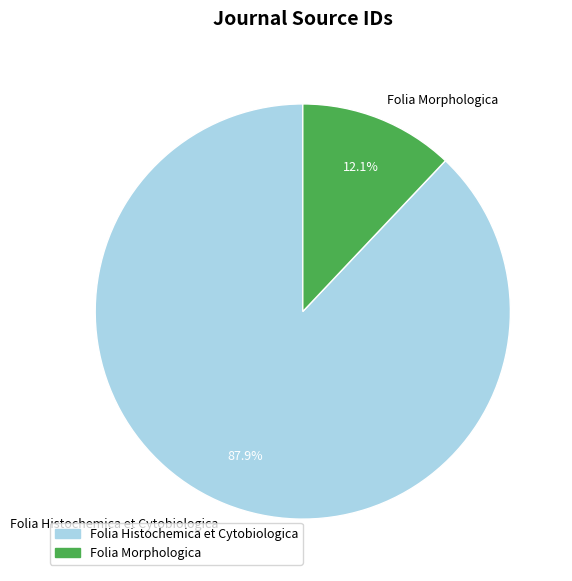

Is there any slice that represents more than half of the pie?

Yes